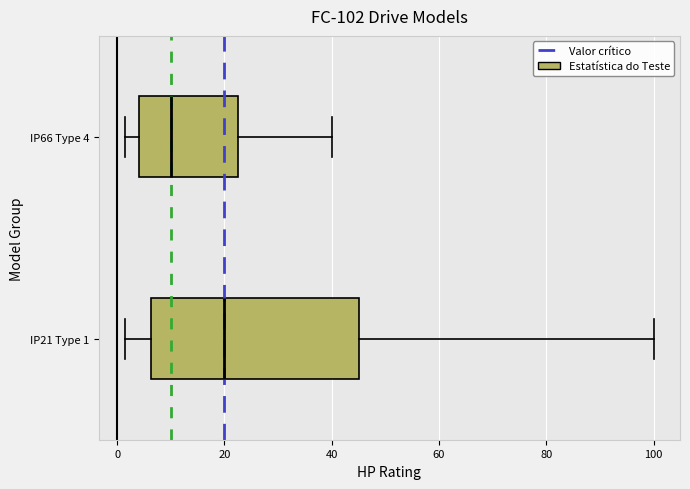

Comparing the boxes themselves (not the whiskers), which one is the widest?

IP21 Type 1